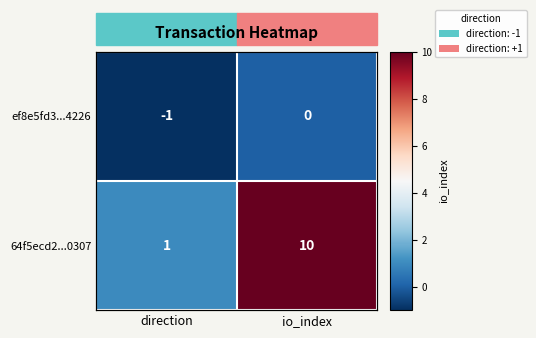

How many series are shown in this chart?

2